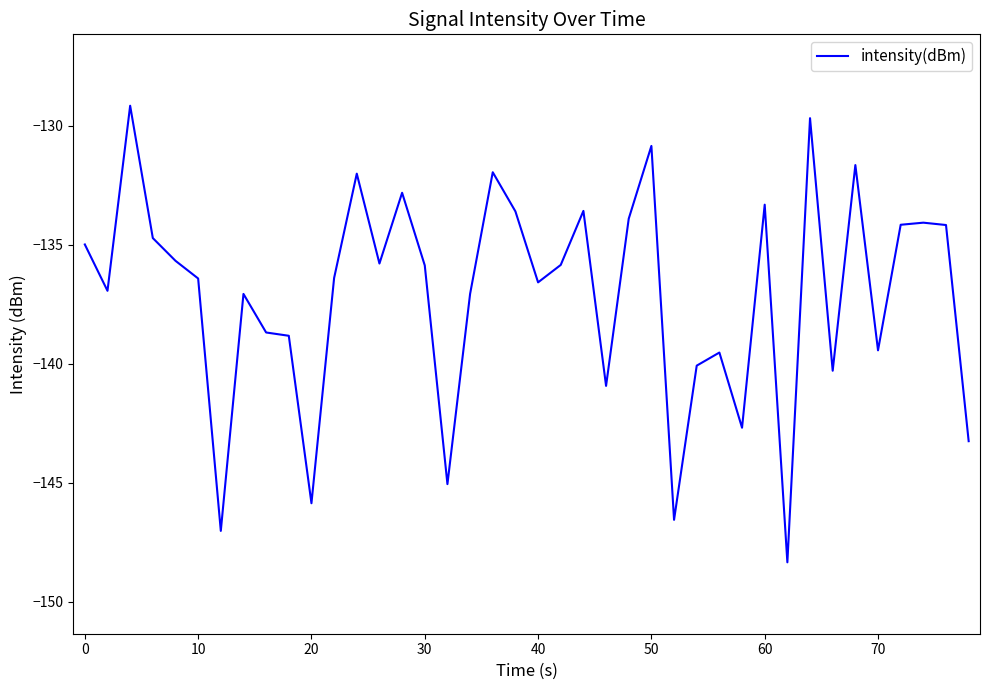

What is the greatest value displayed?

-129.2